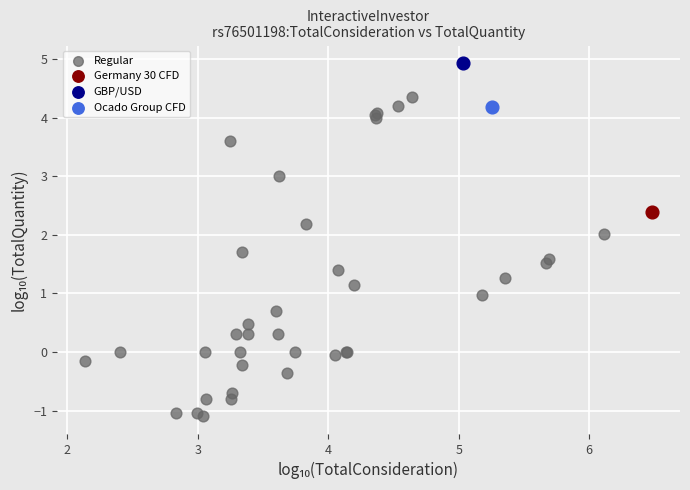

What are all the series names shown in the legend?

Regular, Germany 30 CFD, GBP/USD, Ocado Group CFD